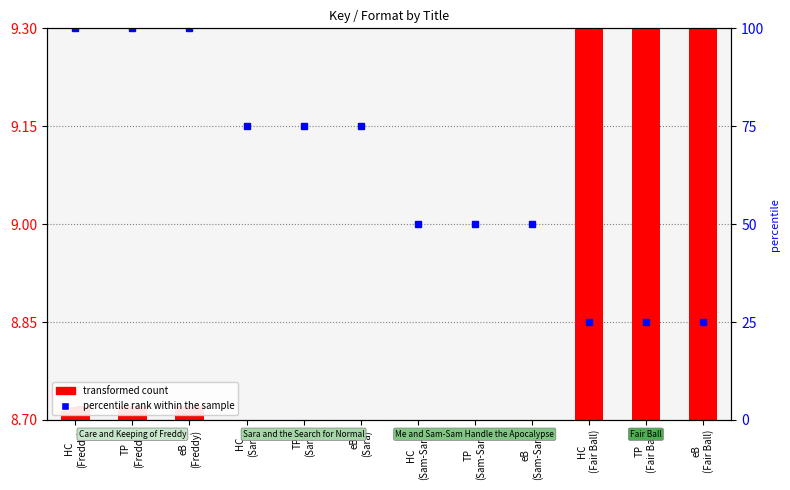

Which has a higher value, TP
(Sara) or TP
(Fair Ball)?

TP
(Fair Ball)